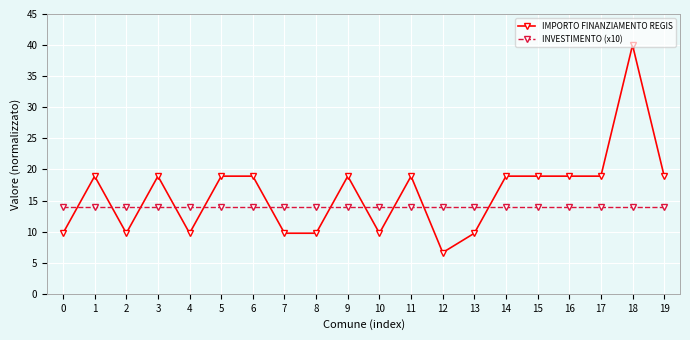

The INVESTIMENTO (x10) series shows 14.0 at 16. True or false?

True